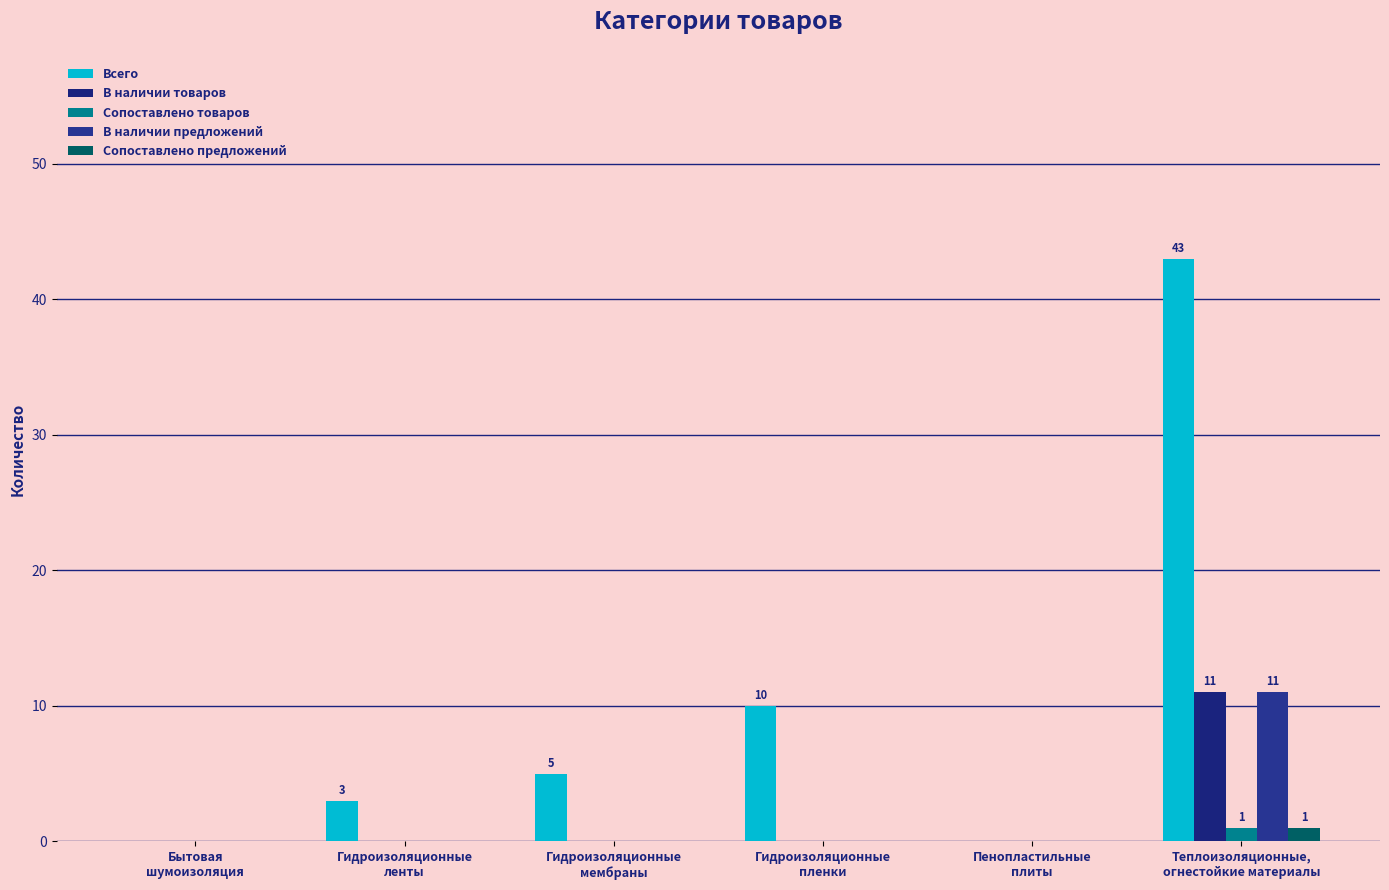

What is the total value across all series at Гидроизоляционные
ленты?

3